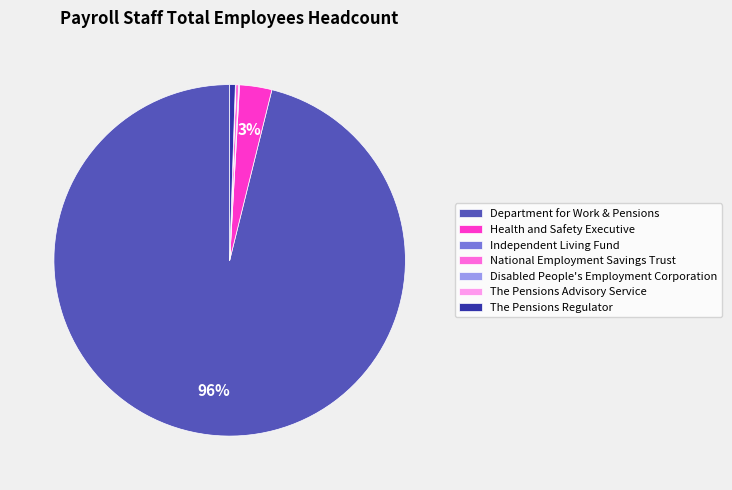

Combined, do The Pensions Regulator and Department for Work & Pensions account for over 50%?

Yes